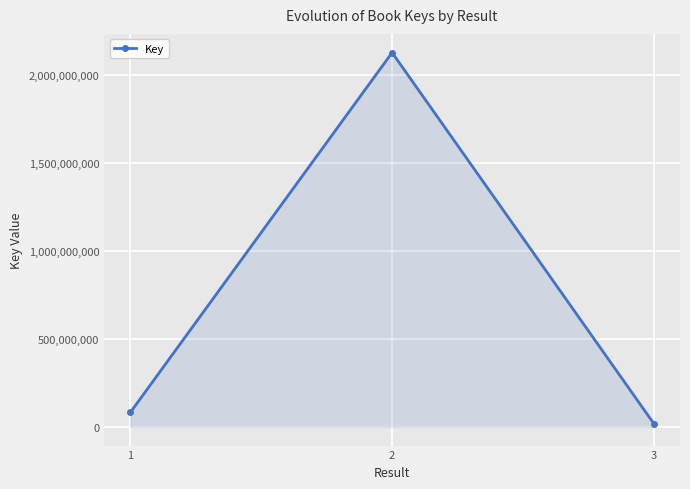

What is the difference between the maximum and minimum values?

2106273367